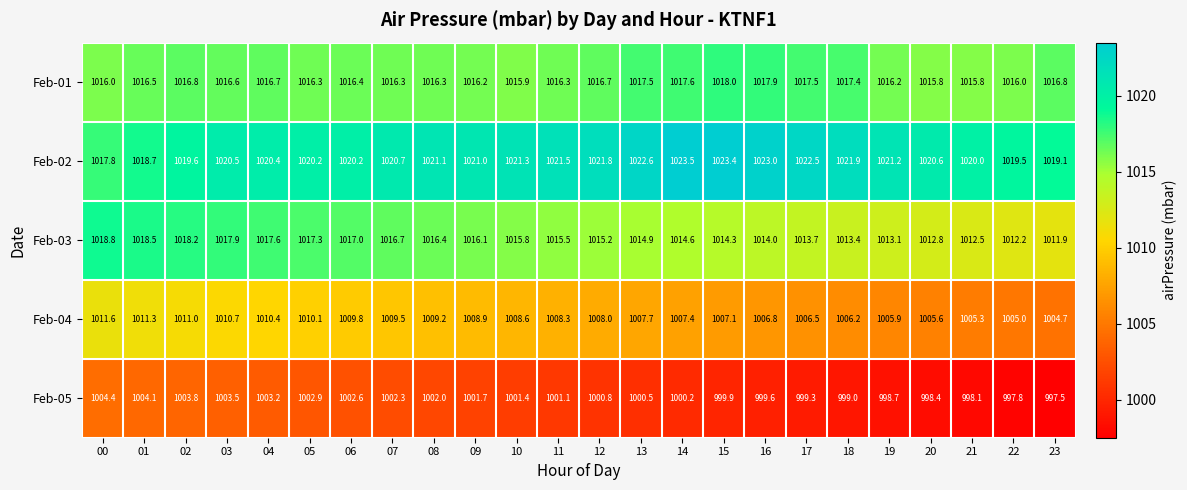

Which series has the largest total across all categories?

Feb-02